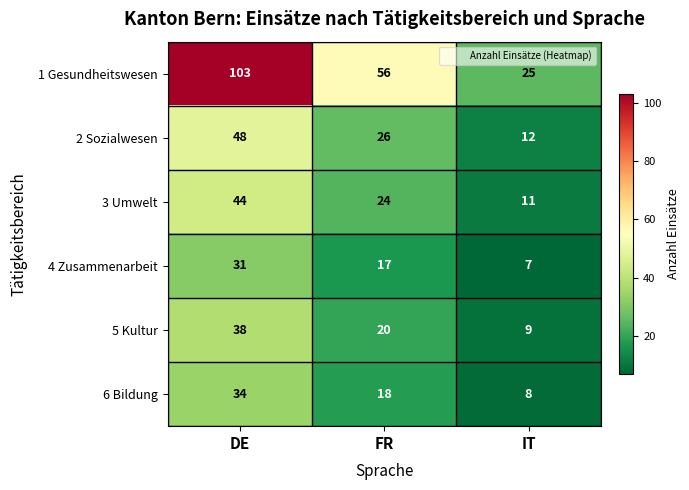

At how many categories does at least one series exceed 9?

3